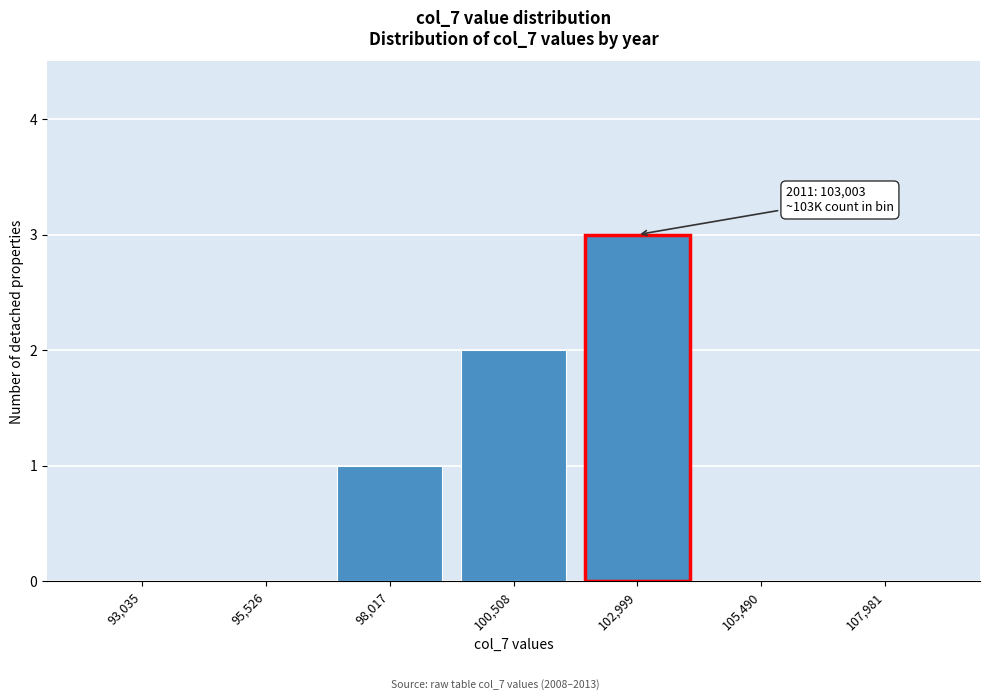

Which range on the x-axis has the tallest bar?

102000 to 104000